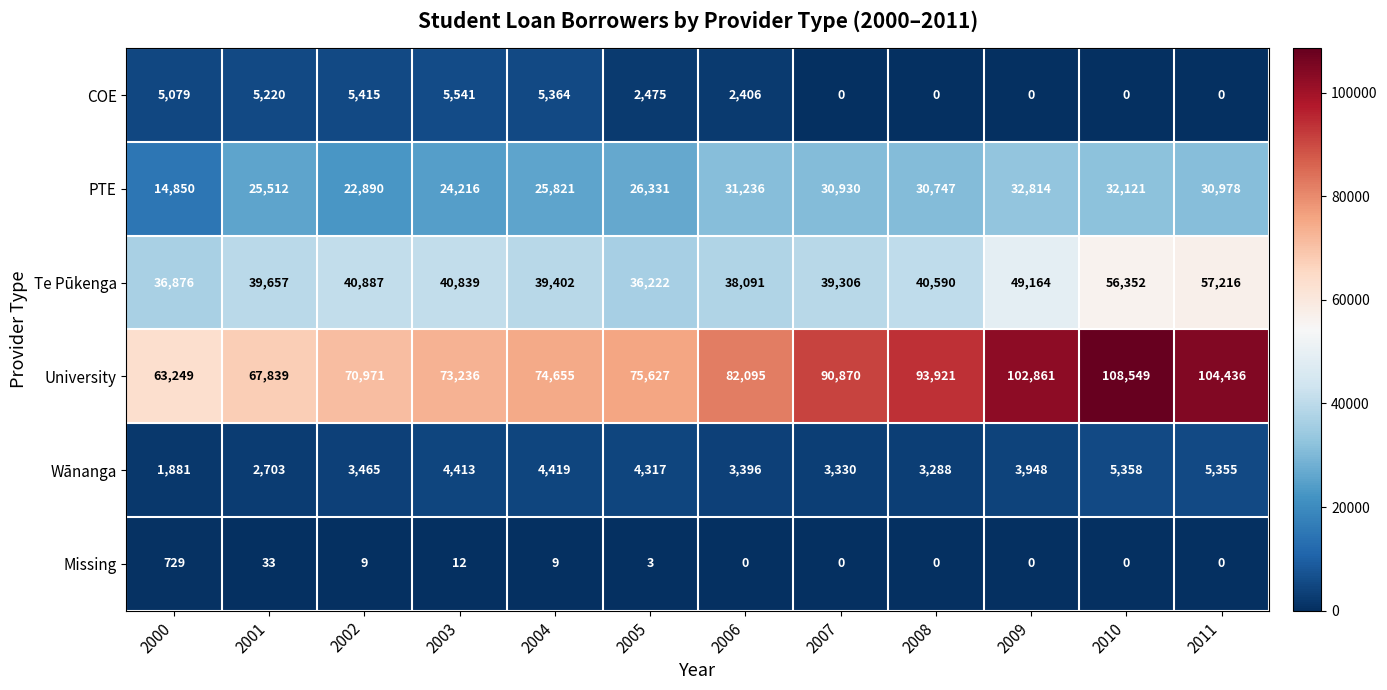

How many data points in Te Pūkenga are less than 40590?

6